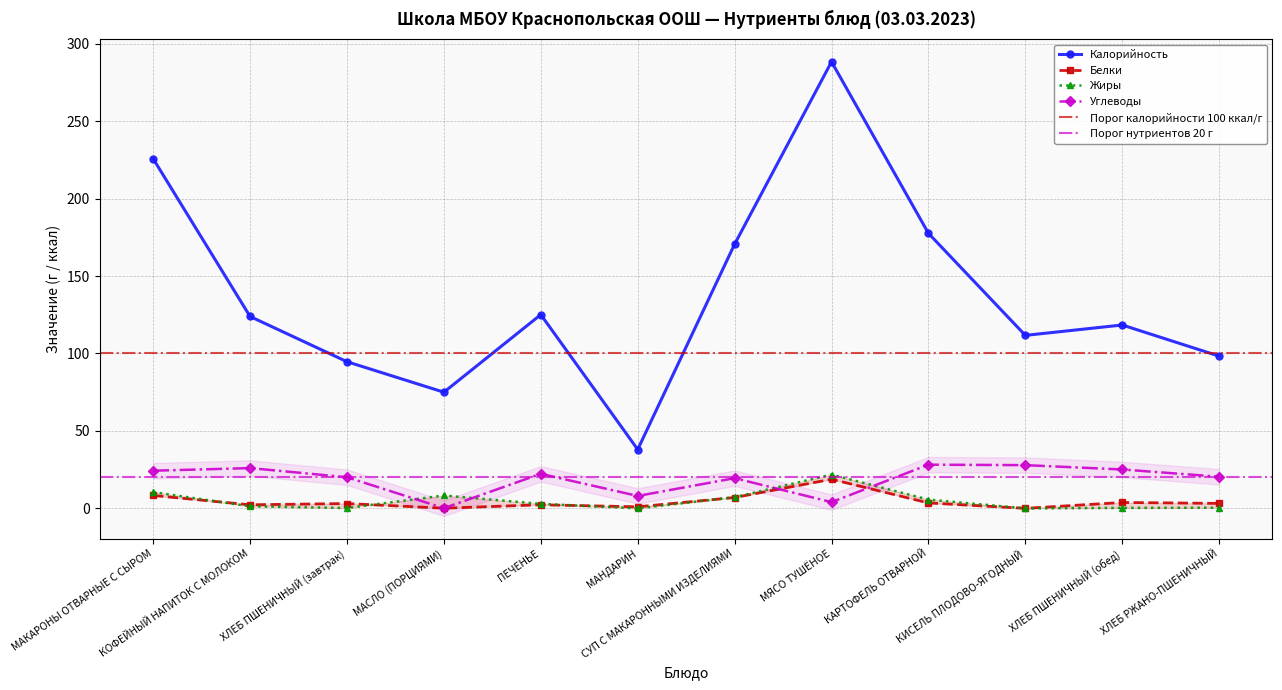

What is the sum of the Калорийность values at ХЛЕБ ПШЕНИЧНЫЙ (завтрак) and МАНДАРИН?

132.7